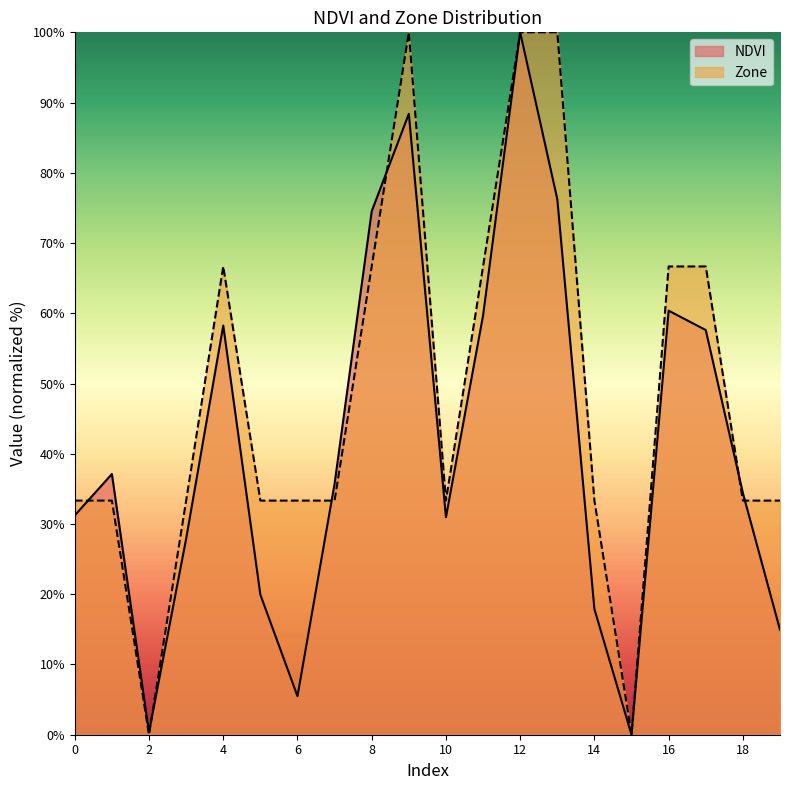

List the series in order of their peak value, highest first.

NDVI, Zone